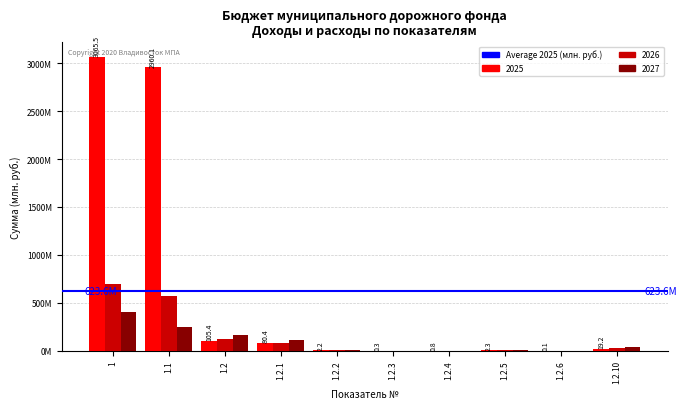

Does the chart contain stacked bars?

No